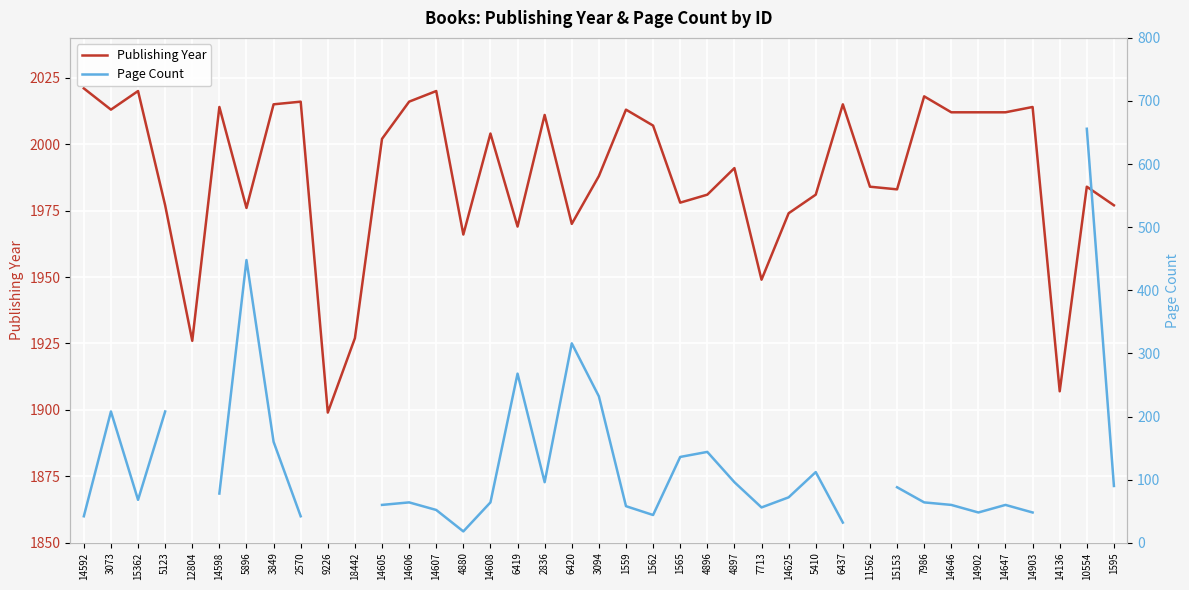

How many values in the Page Count series are below 88?

19